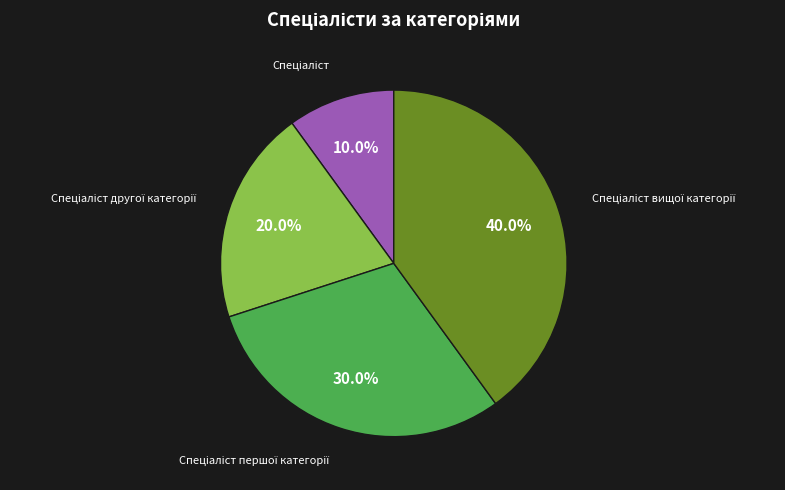

Count the number of slices in the pie.

4